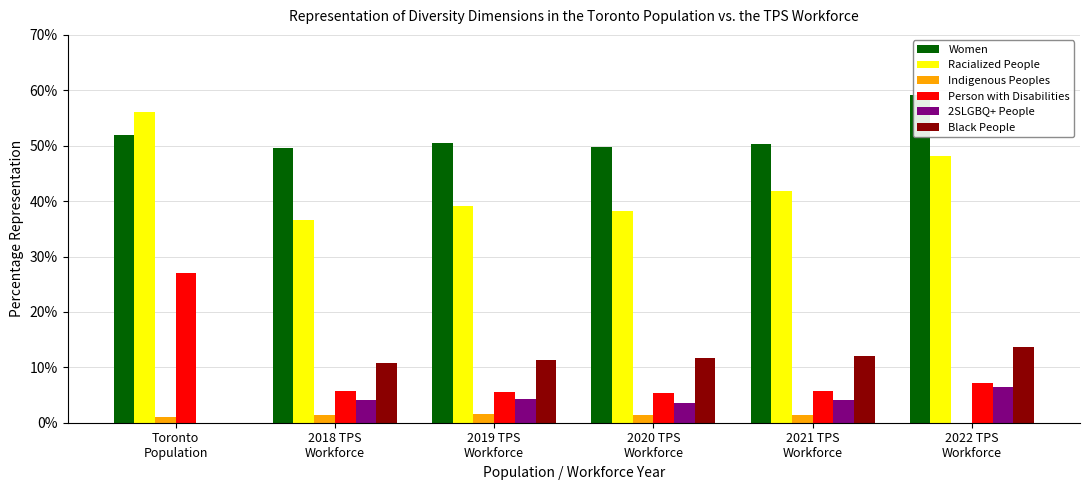

What is the label of the 4th bar from the right?

2019 TPS
Workforce